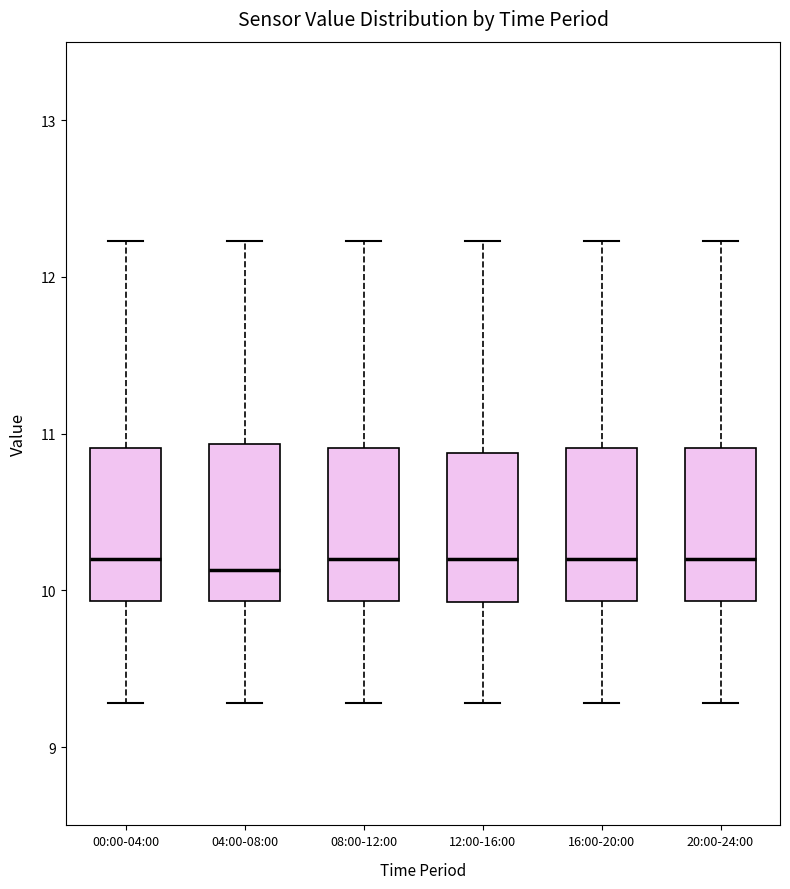

Reading left to right, transcribe this box plot: for each box, give where its median line is, the range the box spans, and where its two whiskers end, as read against the y-axis. The values are not printed on the chart, so give them approximately, as read against the axis.

00:00-04:00: median 10.2, box 9.9 to 10.9, whiskers 9.3 to 12.2
04:00-08:00: median 10.1, box 9.9 to 10.9, whiskers 9.3 to 12.2
08:00-12:00: median 10.2, box 9.9 to 10.9, whiskers 9.3 to 12.2
12:00-16:00: median 10.2, box 9.9 to 10.9, whiskers 9.3 to 12.2
16:00-20:00: median 10.2, box 9.9 to 10.9, whiskers 9.3 to 12.2
20:00-24:00: median 10.2, box 9.9 to 10.9, whiskers 9.3 to 12.2